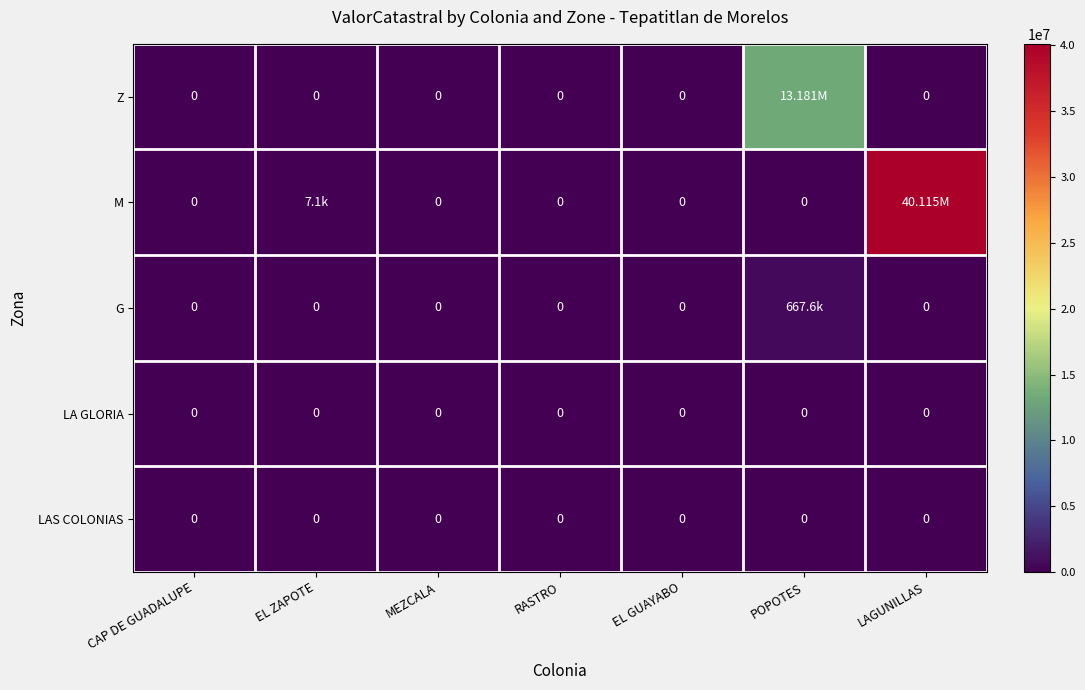

How many distinct data groups are displayed?

5